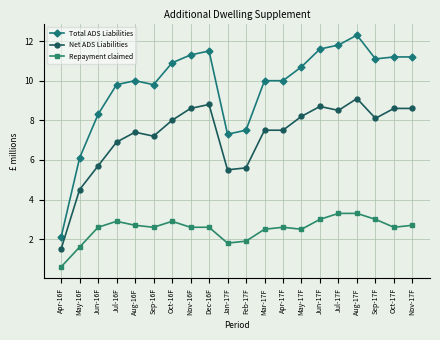

Which series has the largest total across all categories?

Total ADS Liabilities